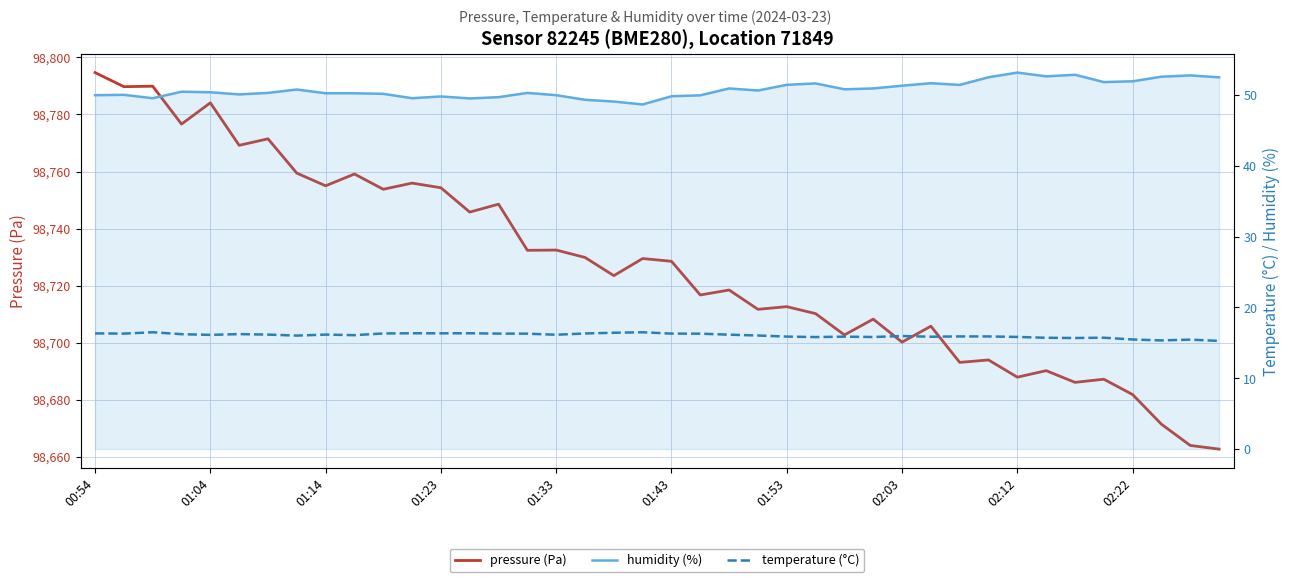

What is the value of the humidity (%) point at the 8th from the left?

50.8